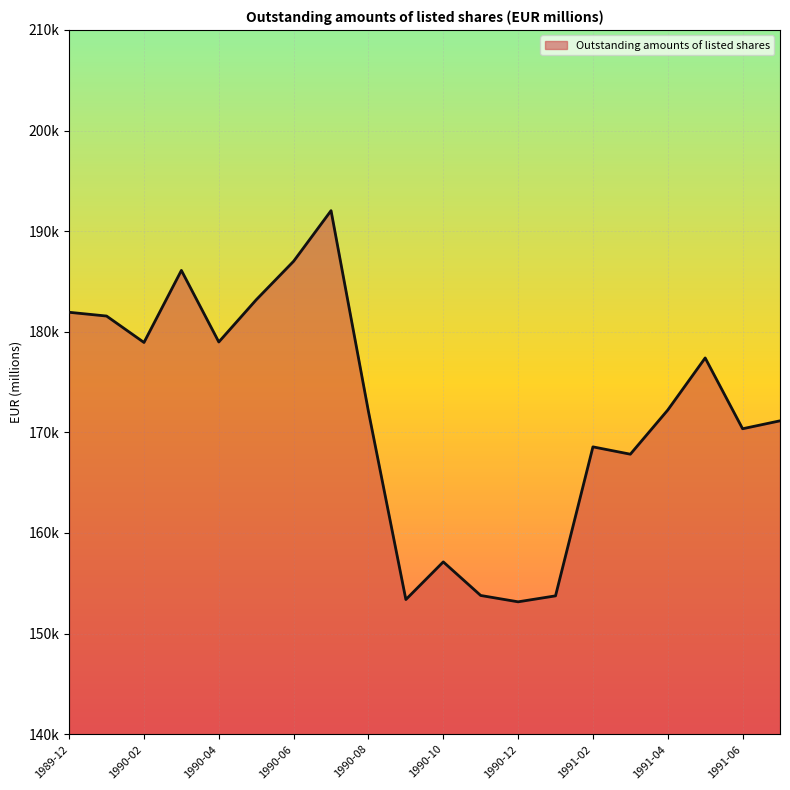

Does the chart have visible grid lines?

Yes